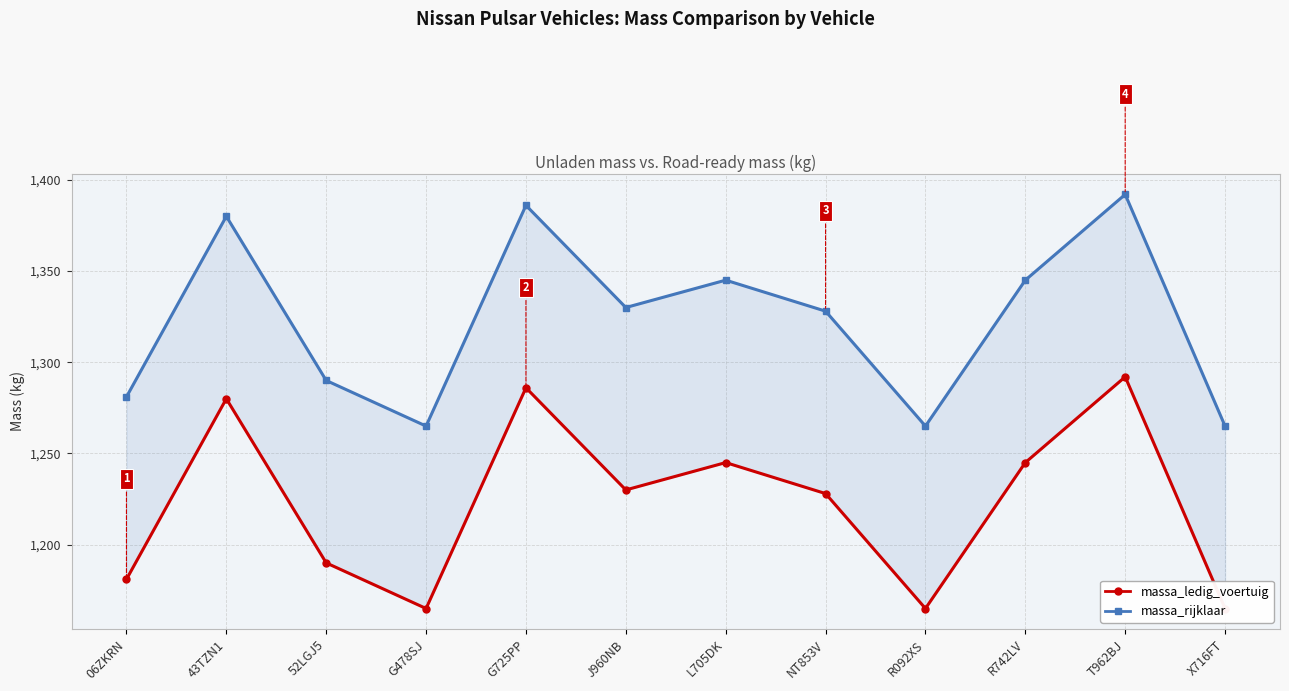

True or false: massa_ledig_voertuig has a value of 586 at G478SJ.

False